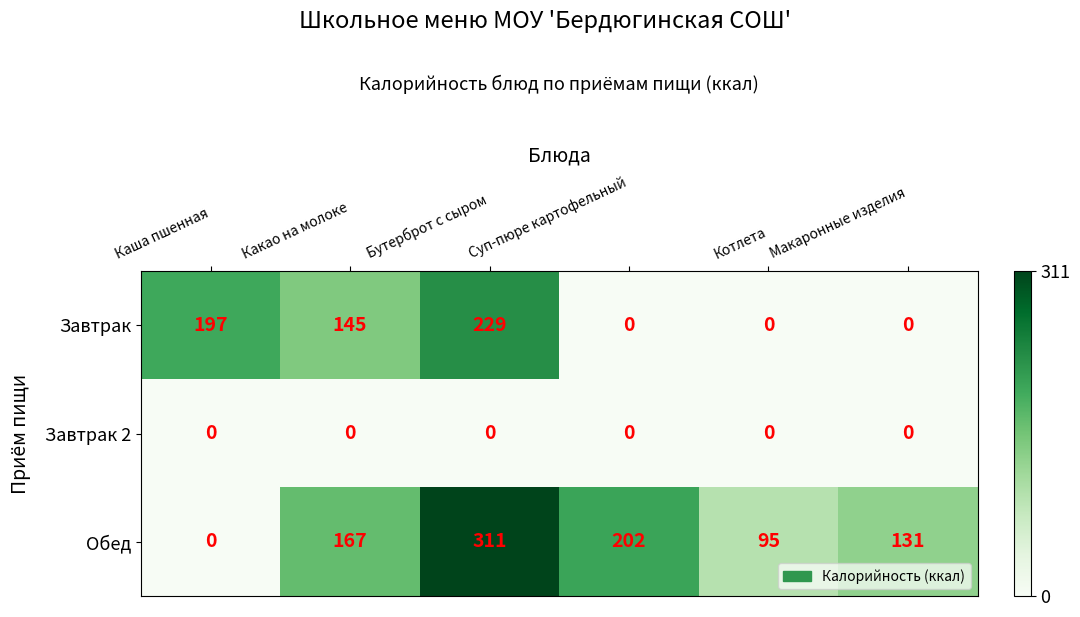

Where does the Завтрак series first go above 145?

Каша пшенная